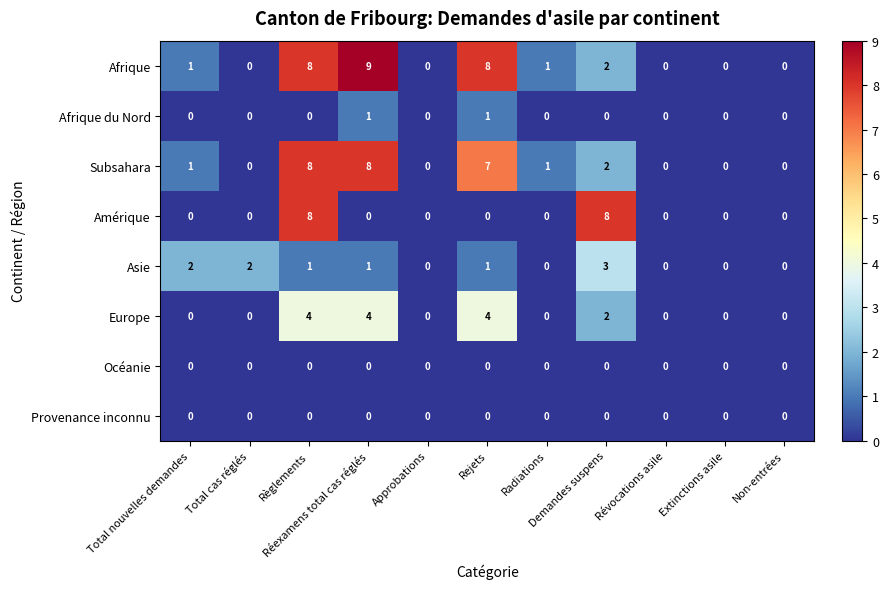

Which series changed the most between Demandes suspens and Extinctions asile?

Amérique